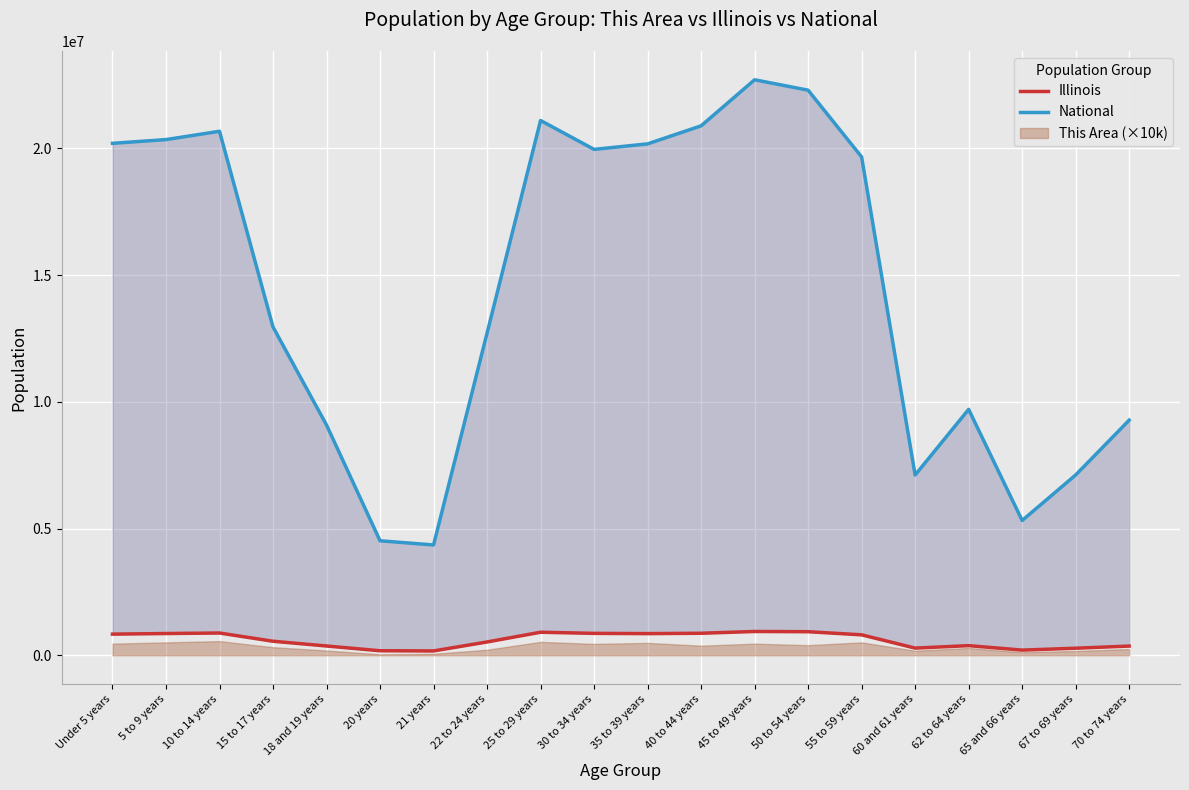

Which label corresponds to the largest value in the chart?

45 to 49 years